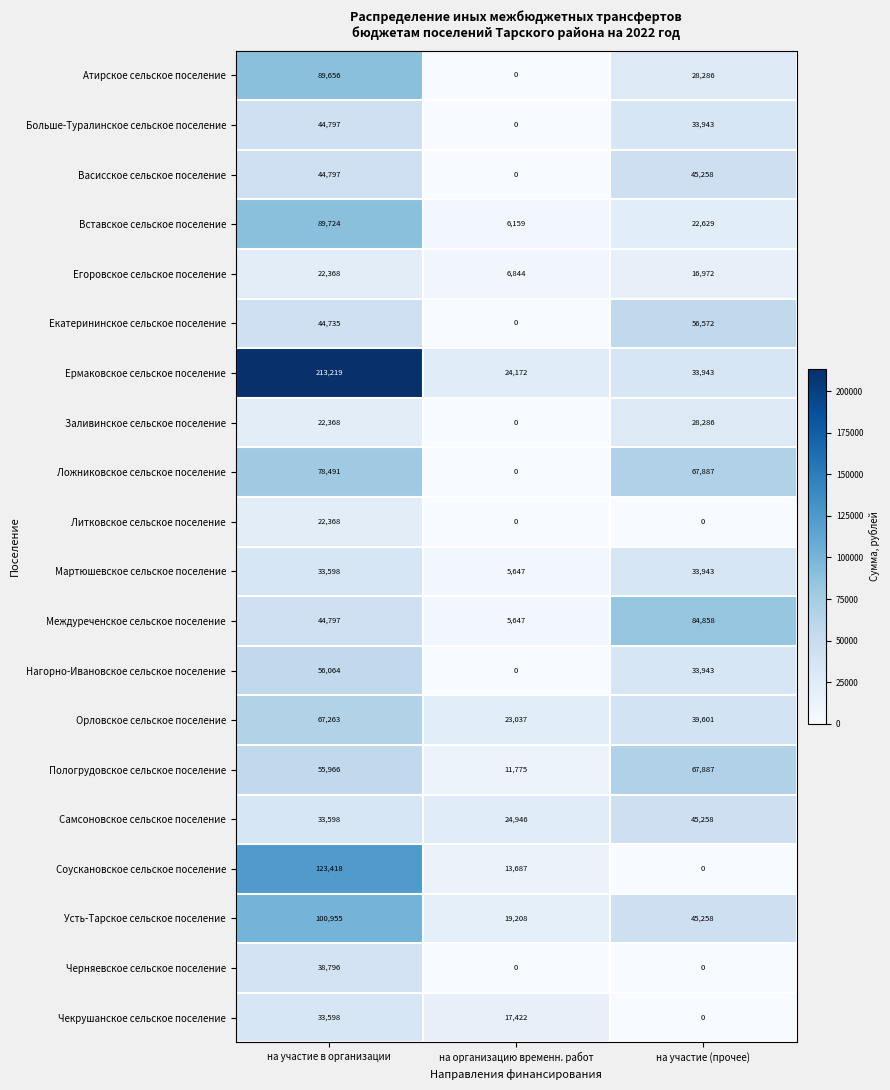

Which label corresponds to the largest value in the chart?

на участие в организации